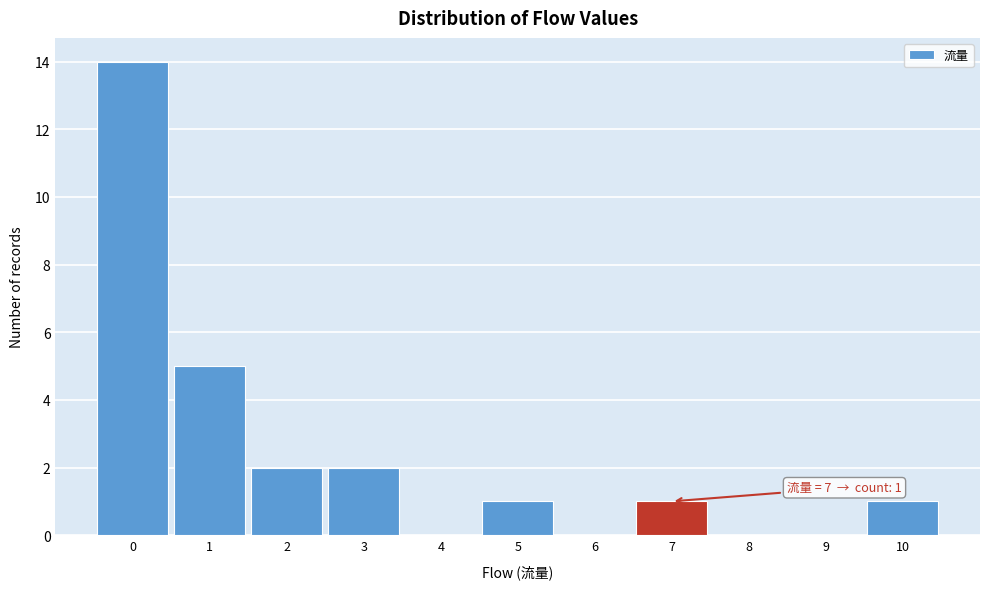

Over which range of the x-axis is the bar tallest?

-0.5 to 0.5